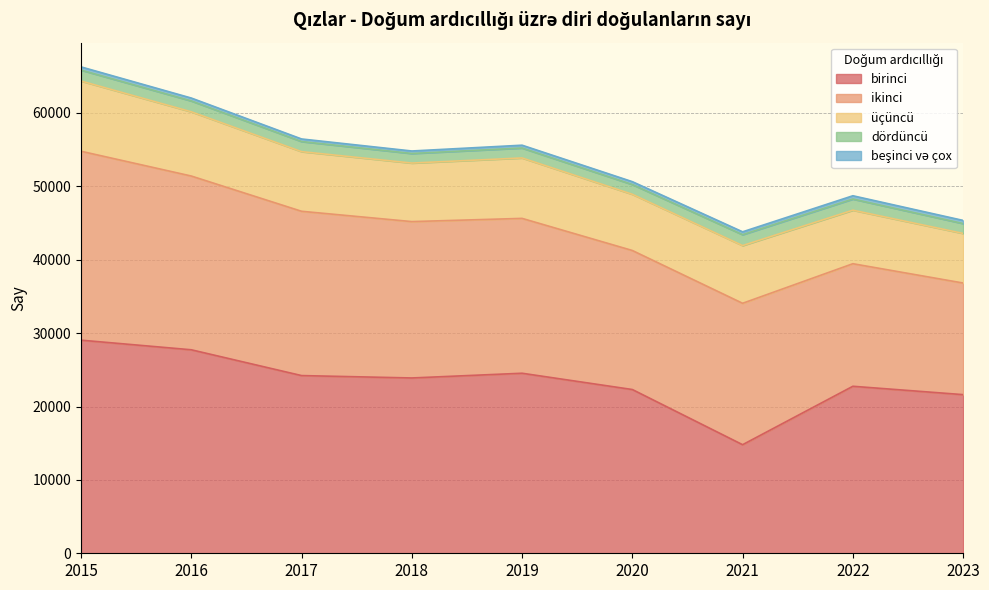

The dördüncü series shows 1994 at 2023. True or false?

False